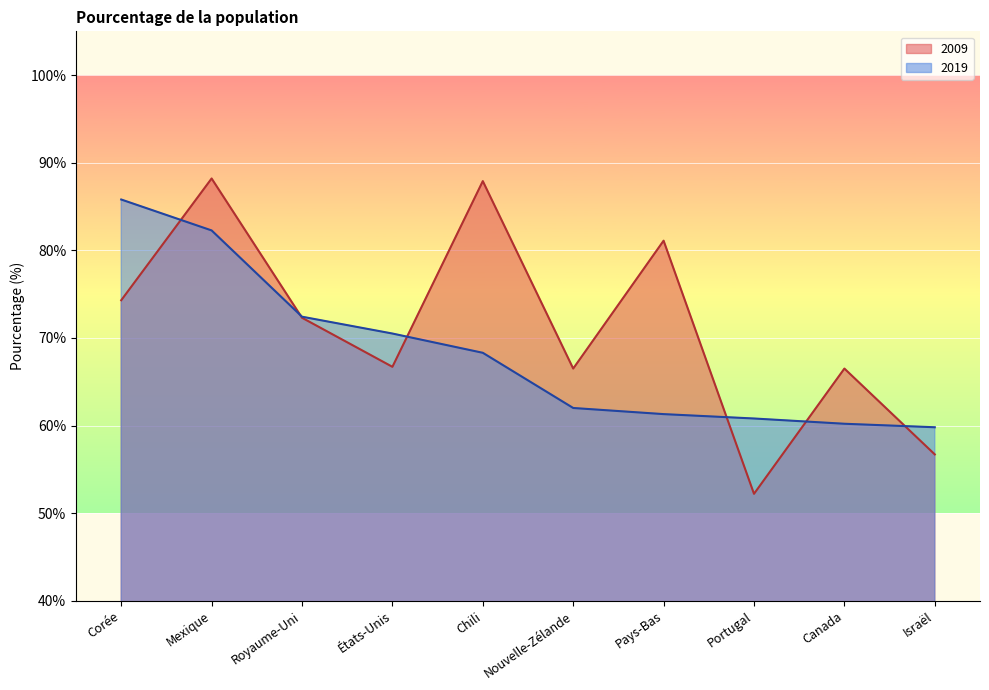

List the series in order of their peak value, highest first.

2009, 2019